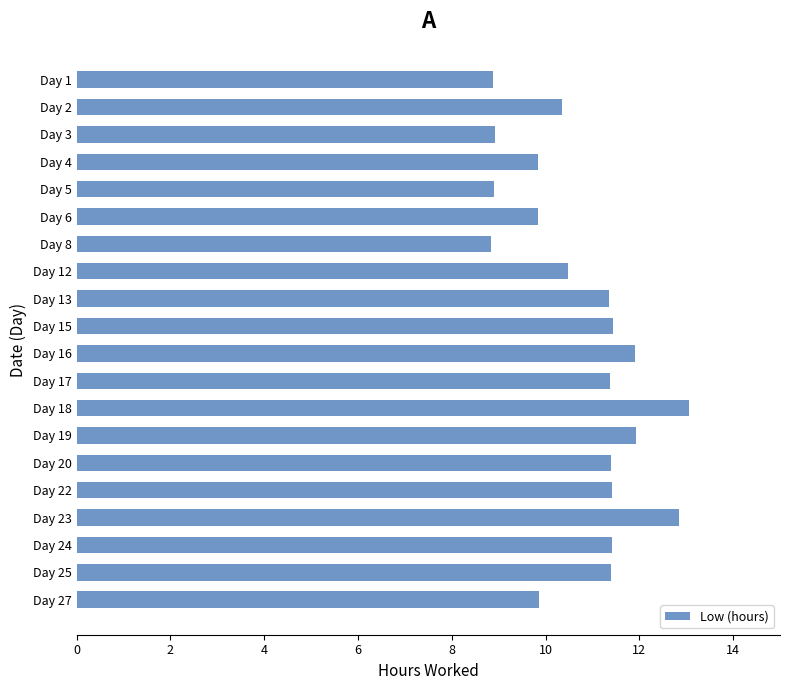

The value at Day 16 is 11.9. True or false?

True